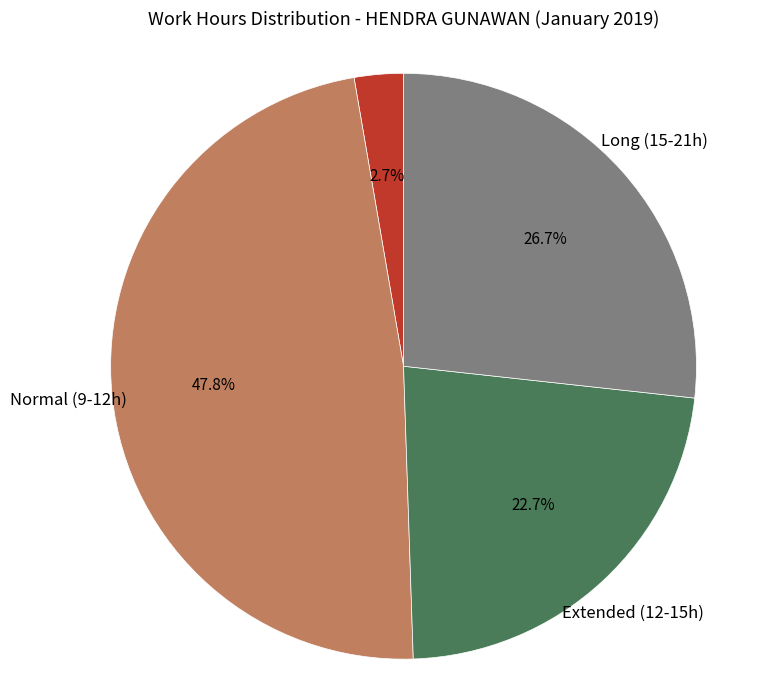

What is the smallest slice in the pie chart?

Low (< 9h)